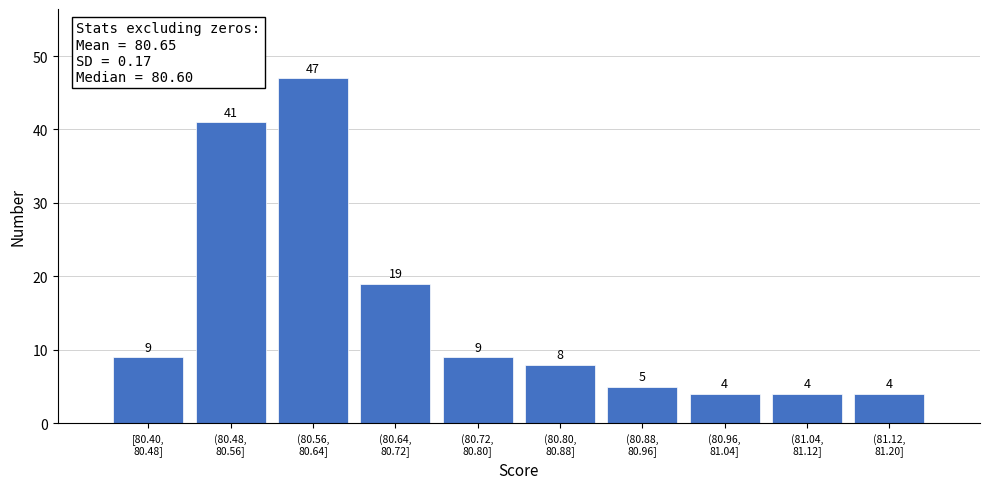

Reading right to left, list all the values displayed in this chart.

4	4	4	5	8	9	19	47	41	9